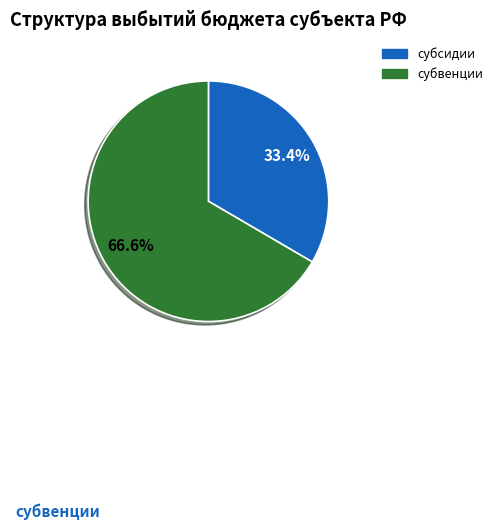

How many slices are in this pie chart?

2